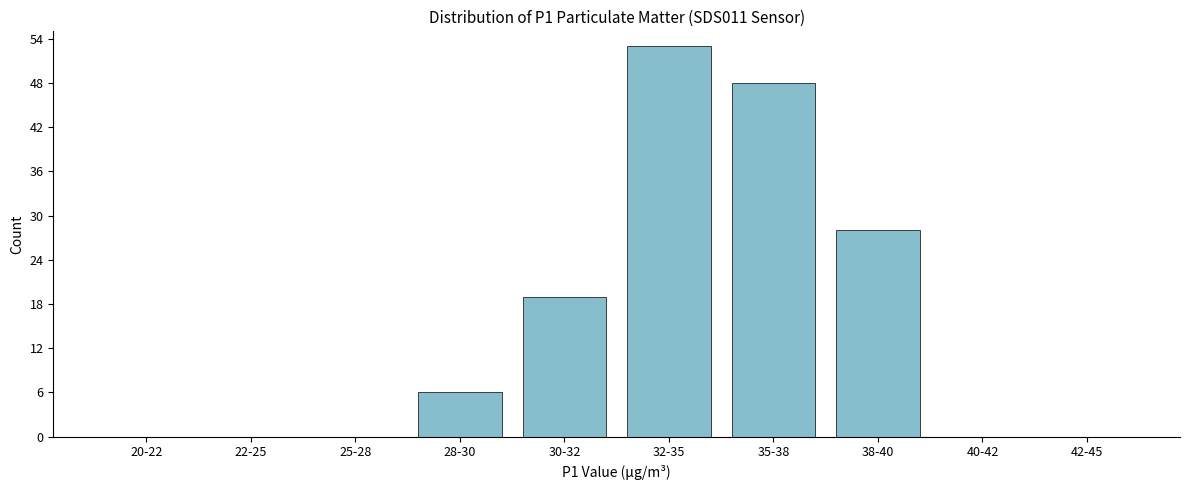

Reading right to left, extract all data points from this chart.

42-45=0	40-42=0	38-40=28	35-38=48	32-35=53	30-32=19	28-30=6	25-28=0	22-25=0	20-22=0